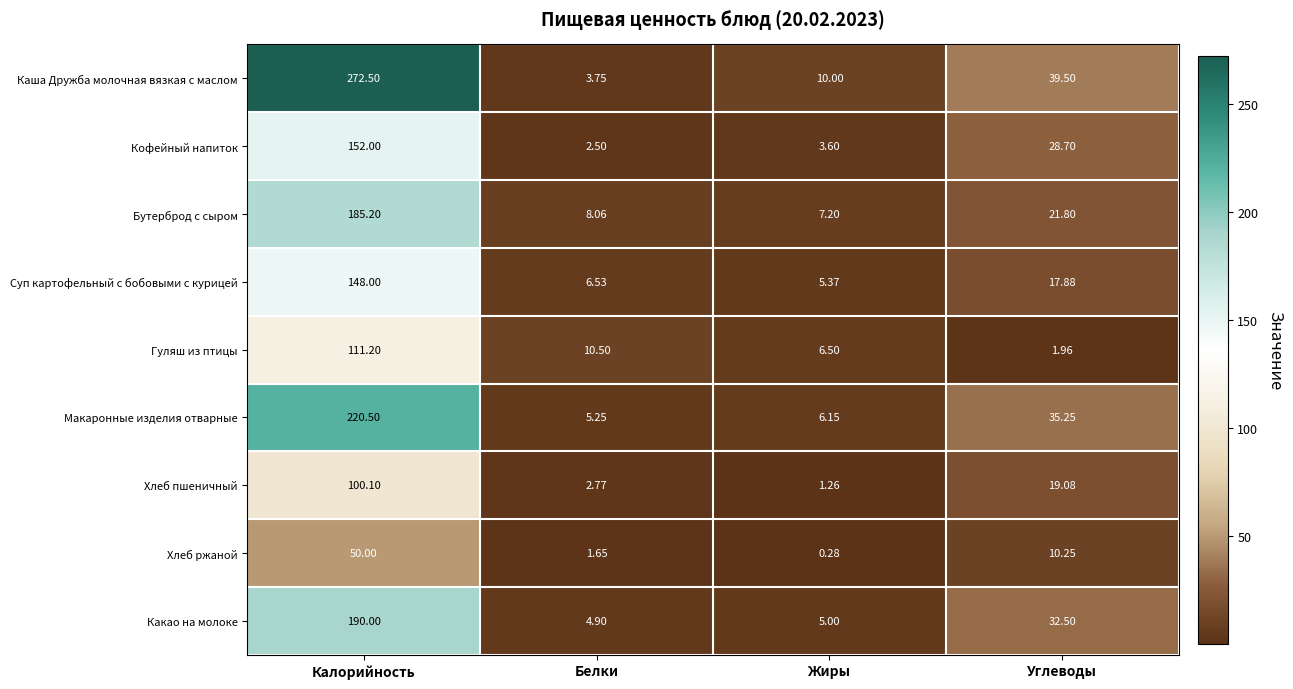

Which label corresponds to the largest value in the chart?

Калорийность